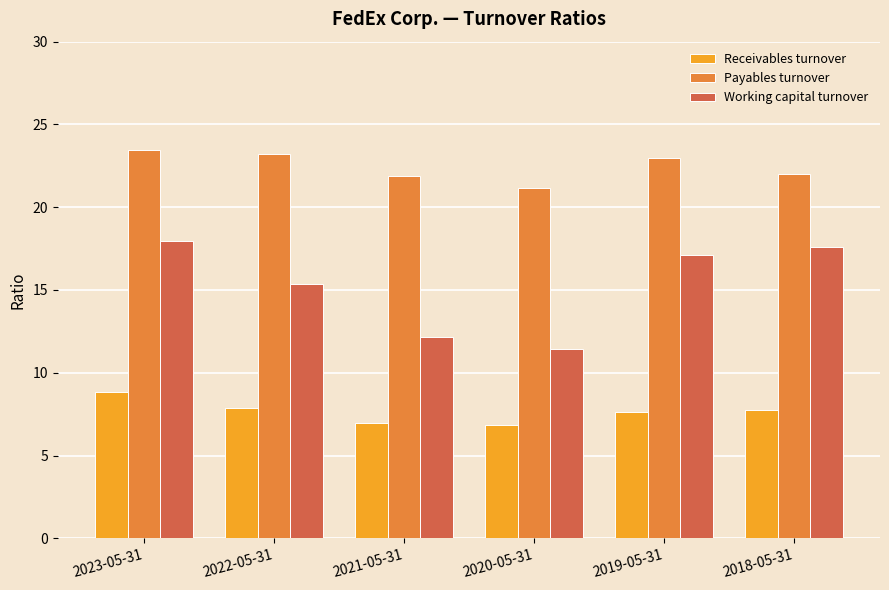

What is the label of the 6th bar from the left?

2018-05-31